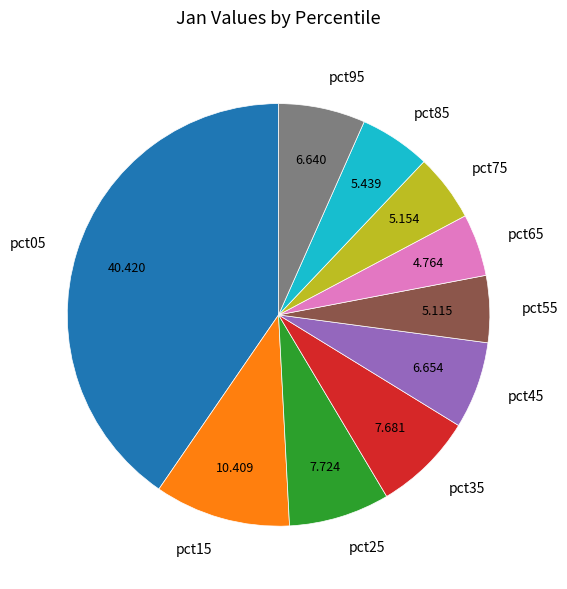

Is pct95 the majority of the pie?

No